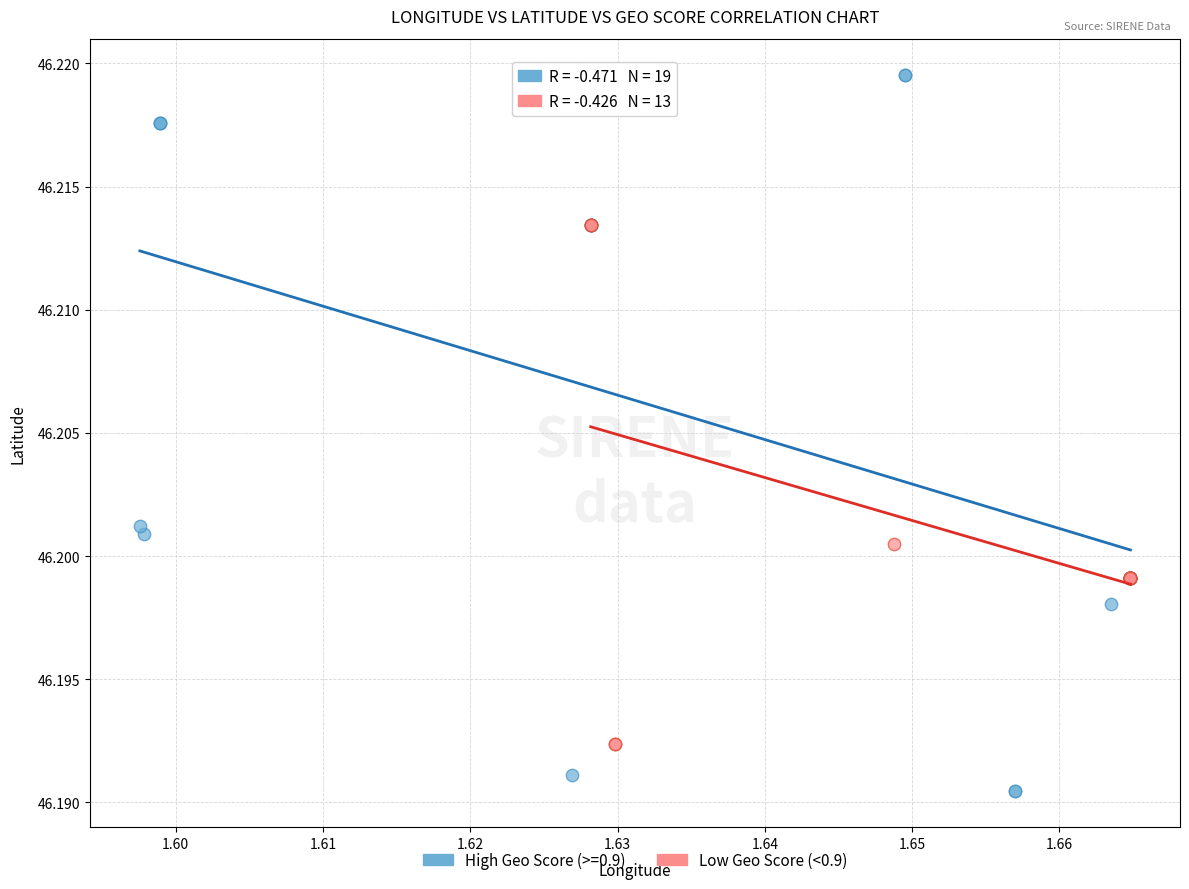

Which series has the largest Y range (max minus min)?

High Geo Score (>=0.9)